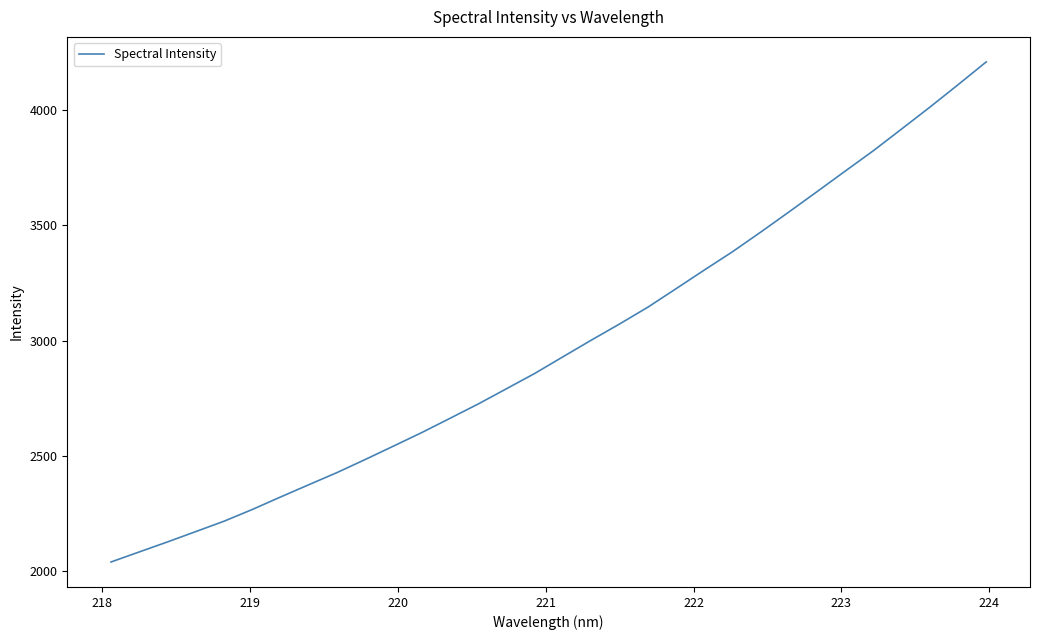

What is the sum of all values?

95231.7